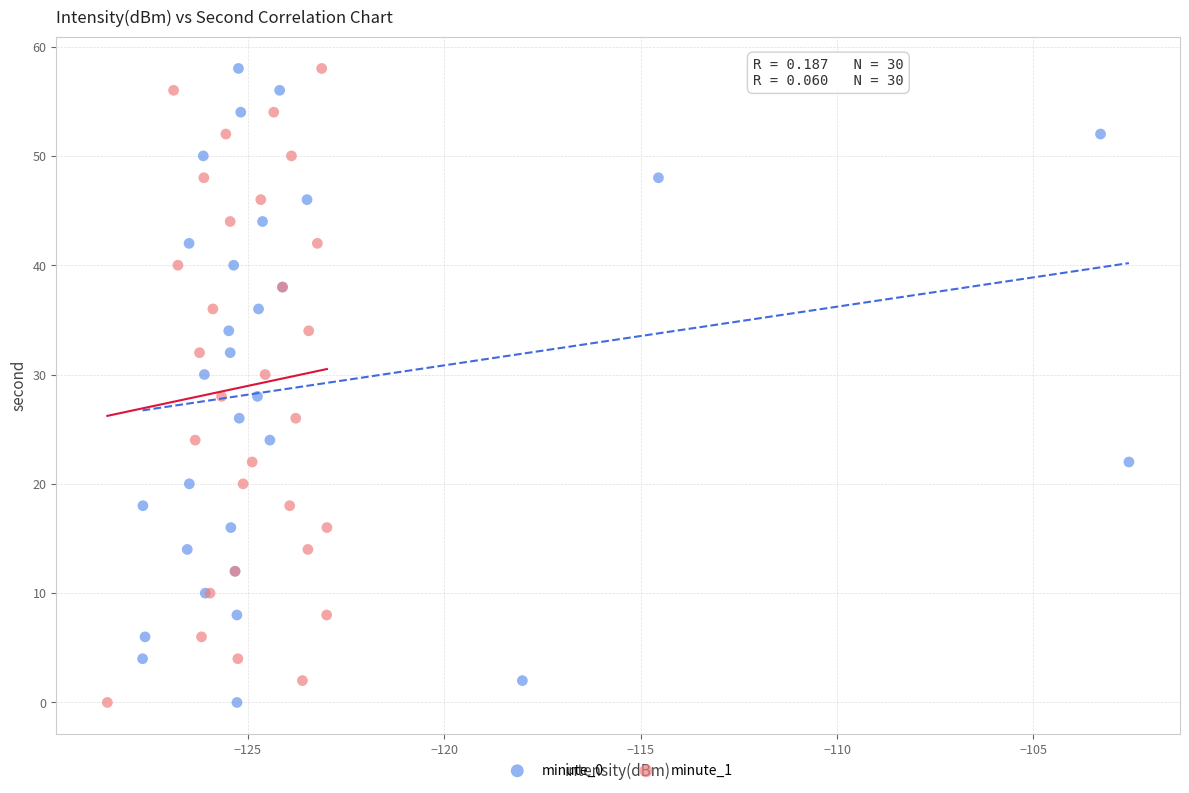

What are all the series names shown in the legend?

minute_0, minute_1